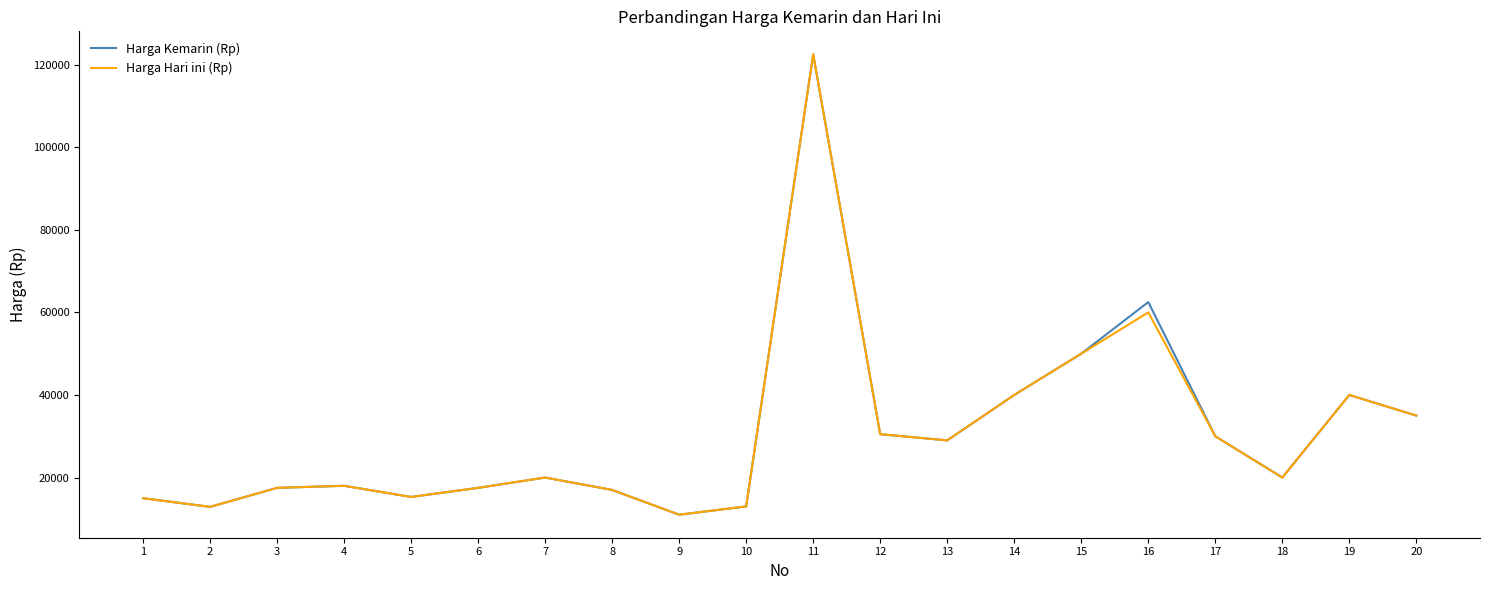

What is the smallest value displayed?

11000